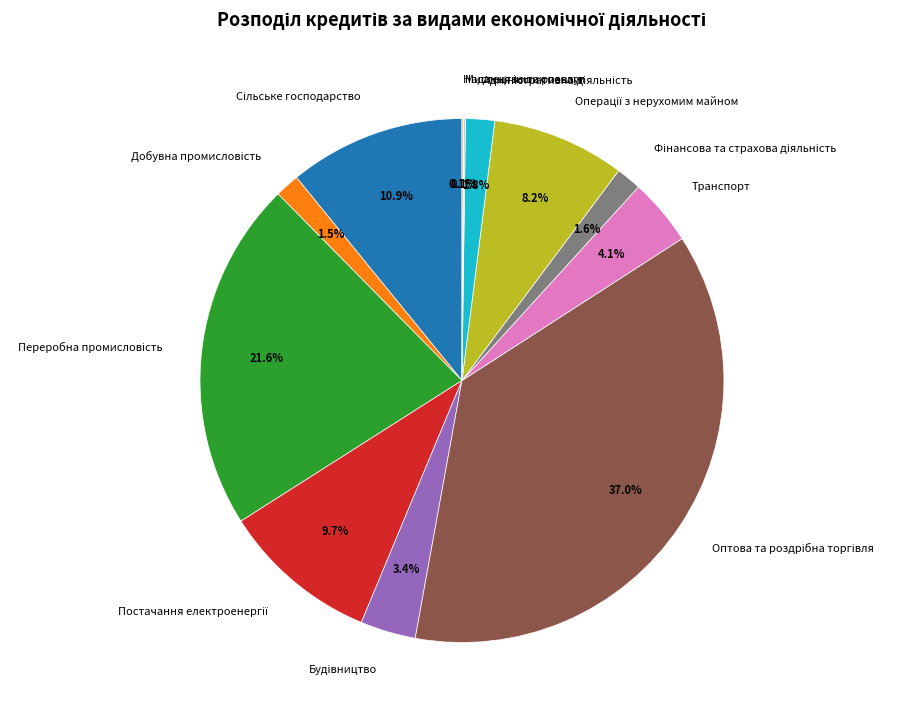

Is there a majority slice in this chart?

No